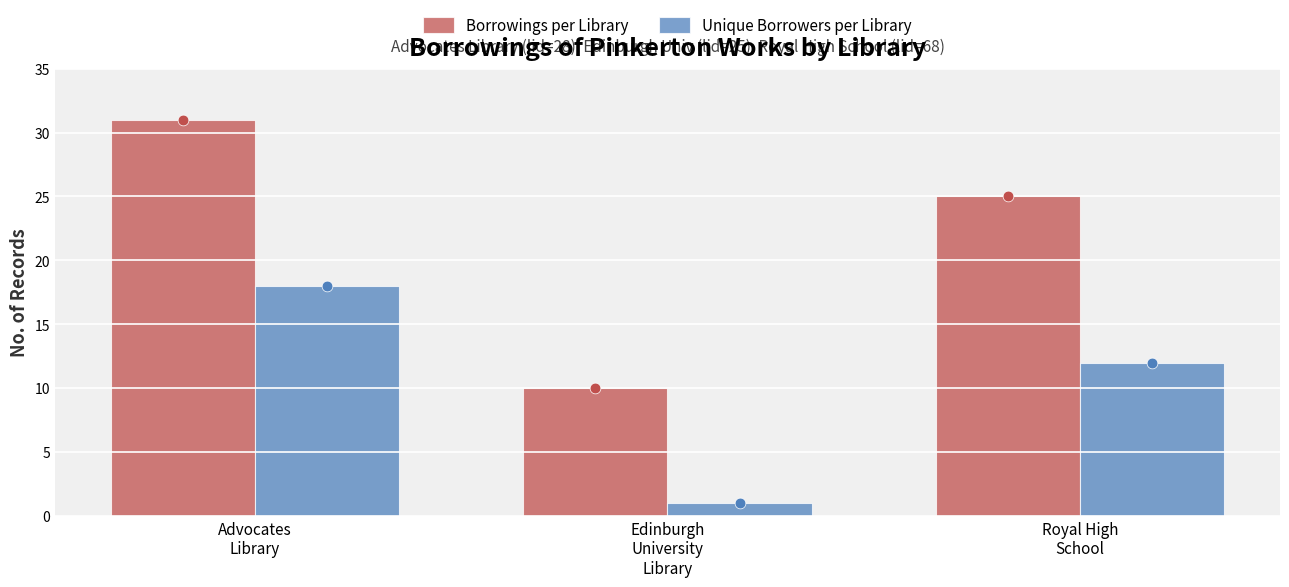

Which series has the widest spread of Y values?

Borrowings per Library